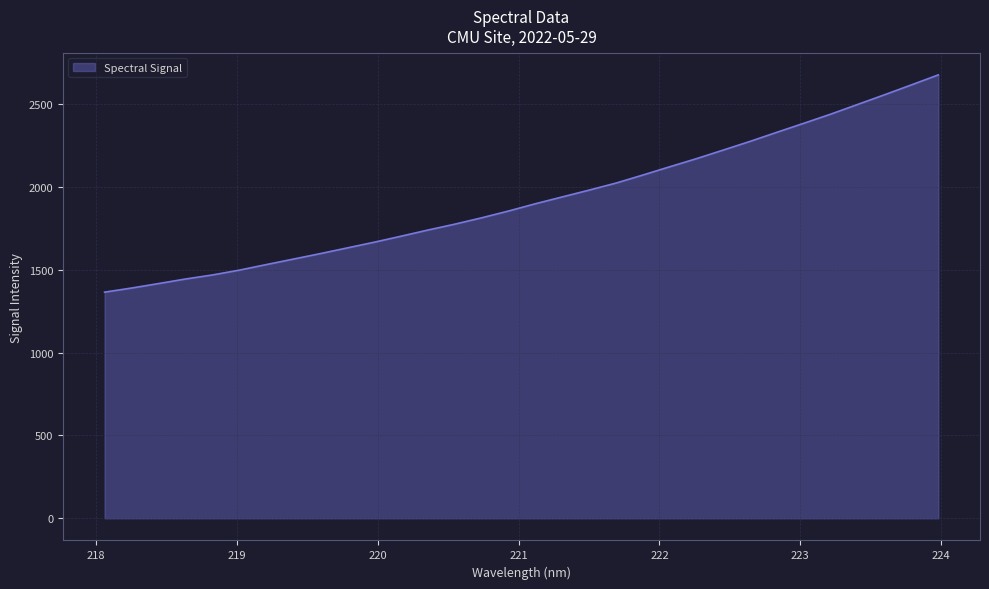

What is the minimum value shown in the chart?

1365.2